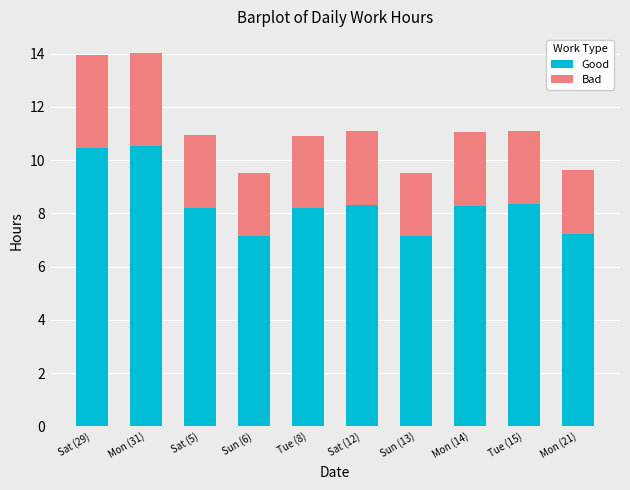

What is the total value across all series at Sun (6)?

9.5